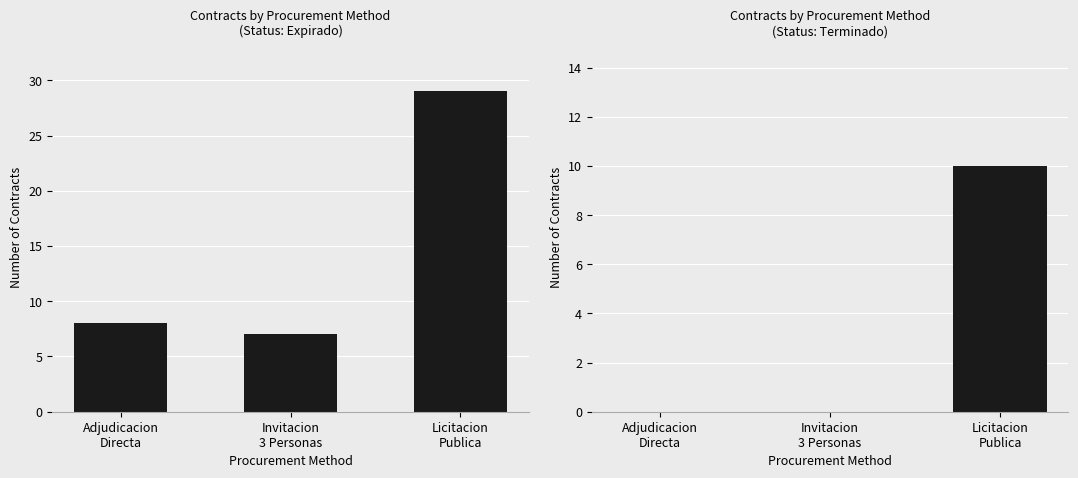

What position from the left is Adjudicacion
Directa?

1